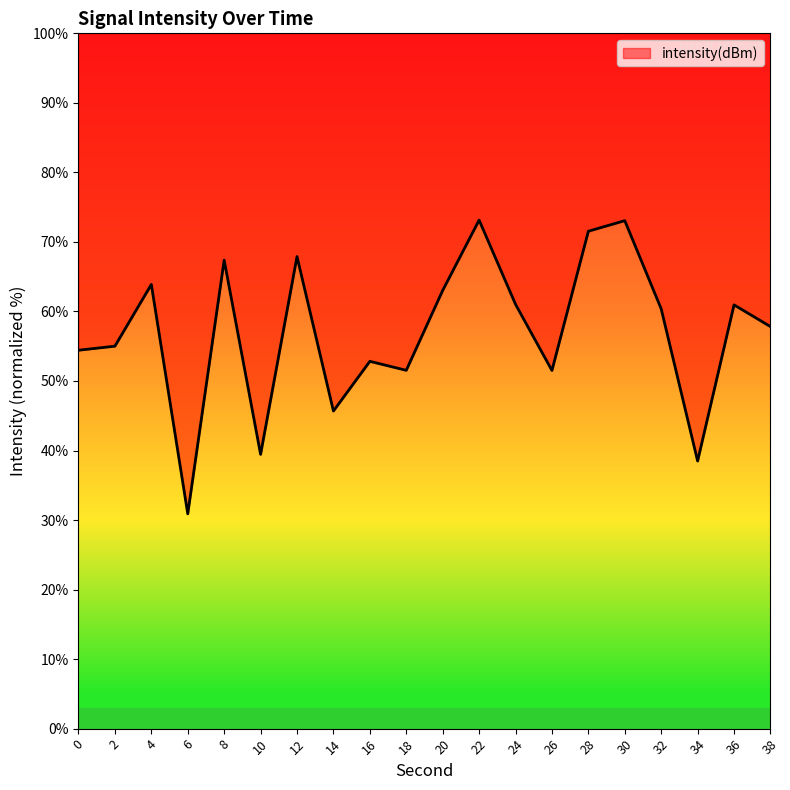

Is it true that the value at 8 is 67.4?

True